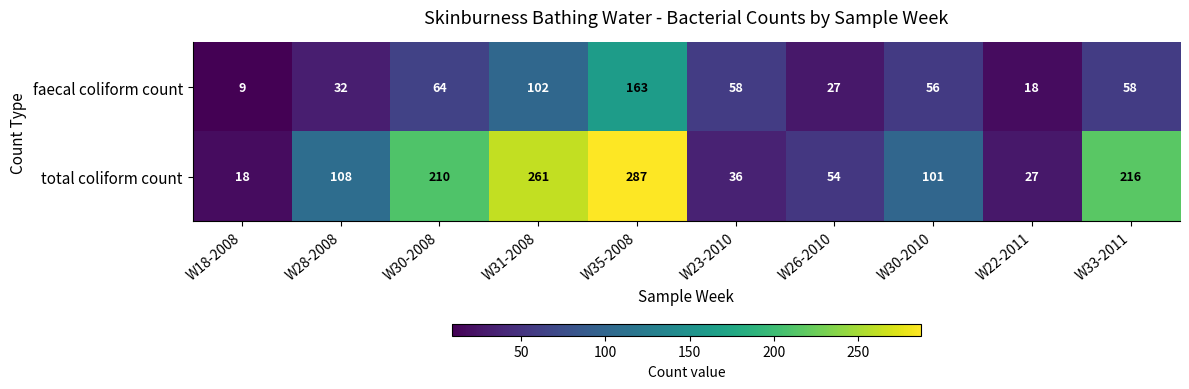

What is the difference between the second highest and second lowest values in the total coliform count series?

234